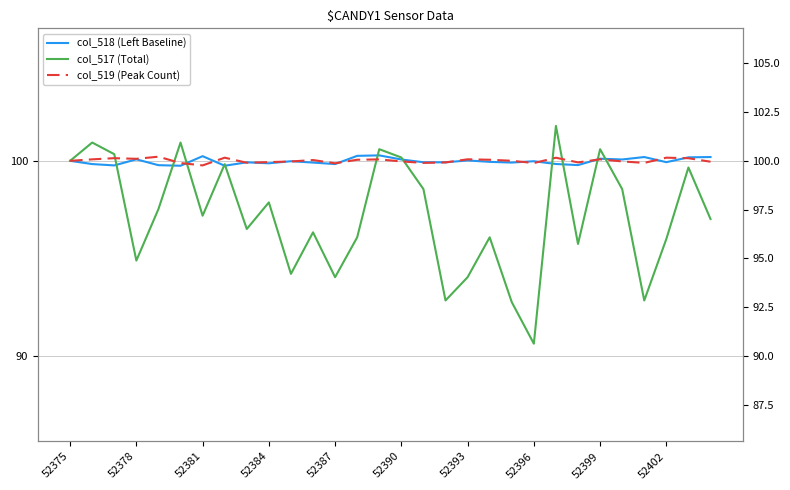

How many intersections are there between col_517 (Total) and col_518 (Left Baseline)?

11